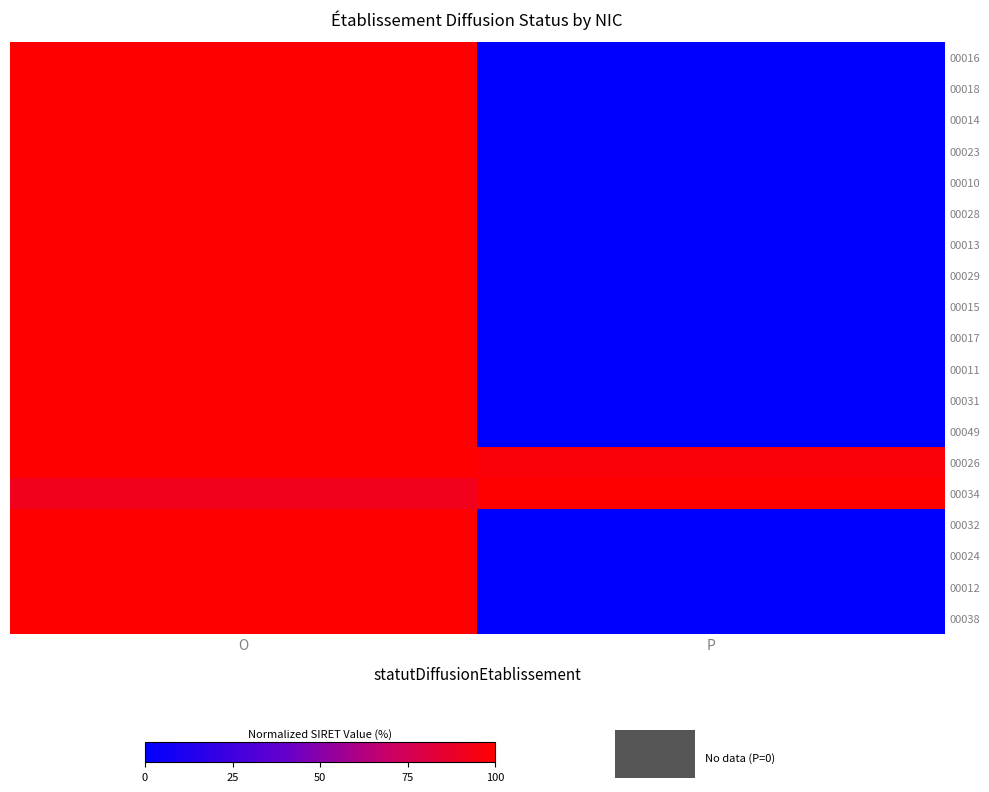

Reading left to right, what are all the values shown in this chart?

00016: O=100.0	P=0.0
00018: O=100.0	P=0.0
00014: O=100.0	P=0.0
00023: O=100.0	P=0.0
00010: O=100.0	P=0.0
00028: O=100.0	P=0.0
00013: O=100.0	P=0.0
00029: O=100.0	P=0.0
00015: O=100.0	P=0.0
00017: O=100.0	P=0.0
00011: O=100.0	P=0.0
00031: O=100.0	P=0.0
00049: O=100.0	P=0.0
00026: O=100.0	P=97.0
00034: O=91.6	P=100.0
00032: O=100.0	P=0.0
00024: O=100.0	P=0.0
00012: O=100.0	P=0.0
00038: O=100.0	P=0.0